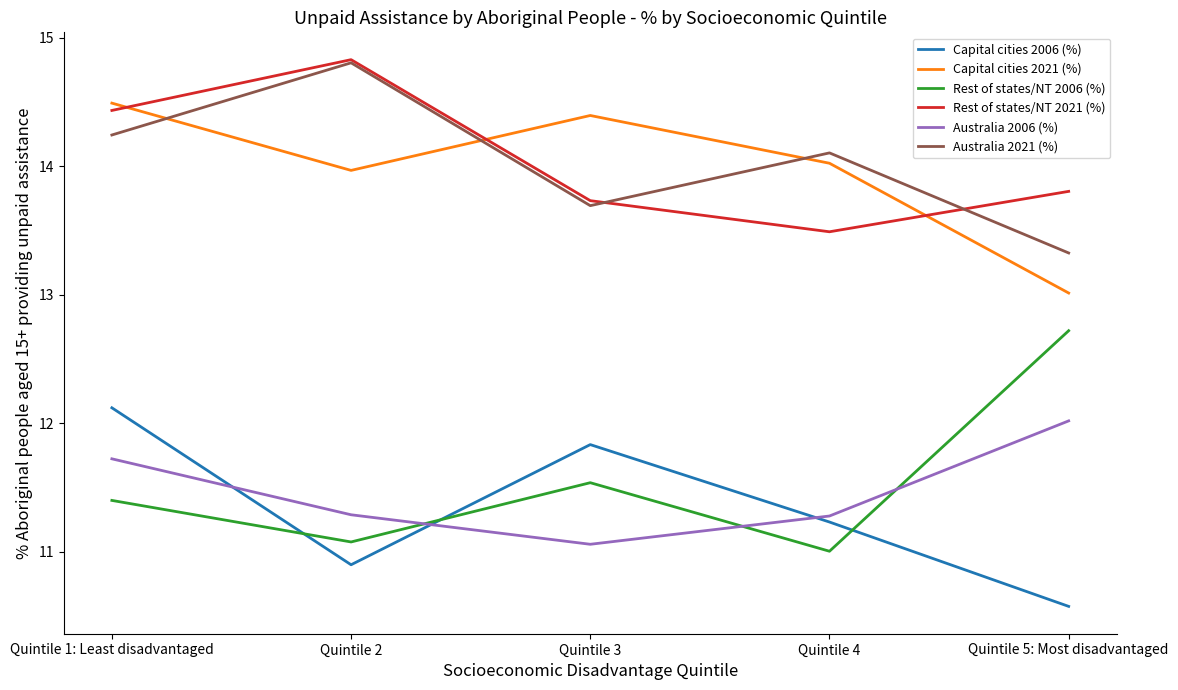

What is the approximate value of Capital cities 2021 (%) at Quintile 4?

14.0